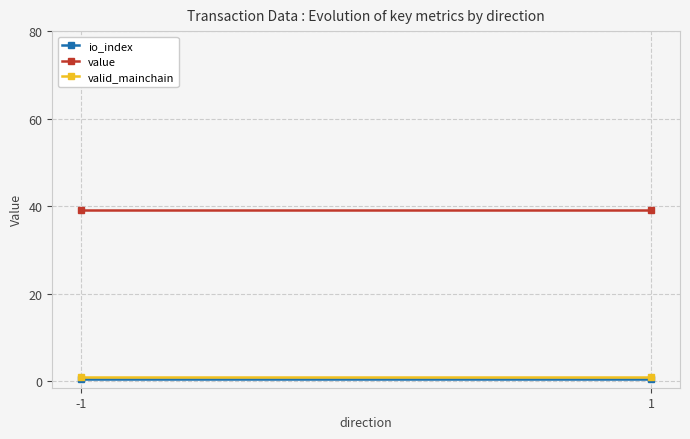

Is it true that io_index equals 0.2 at -1?

False